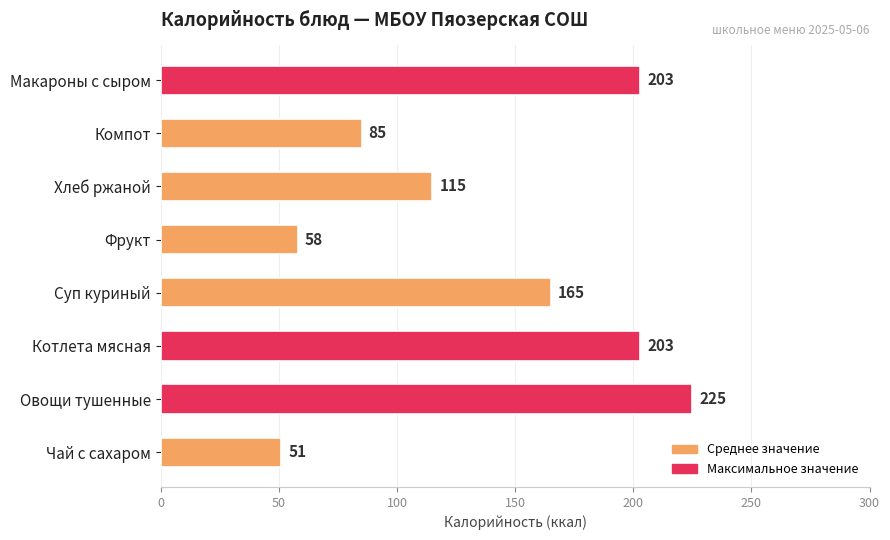

What is the difference between the second highest and minimum values?

152